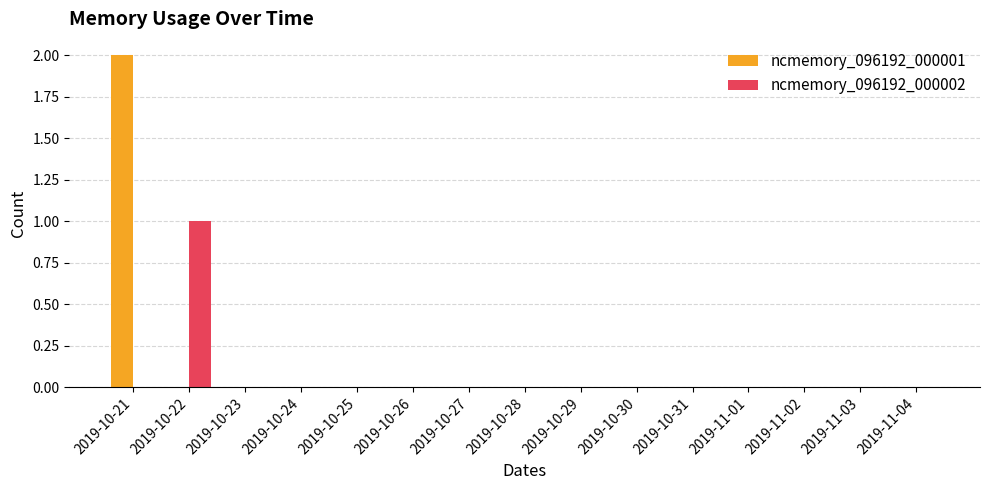

How many categories are shown in the chart?

15